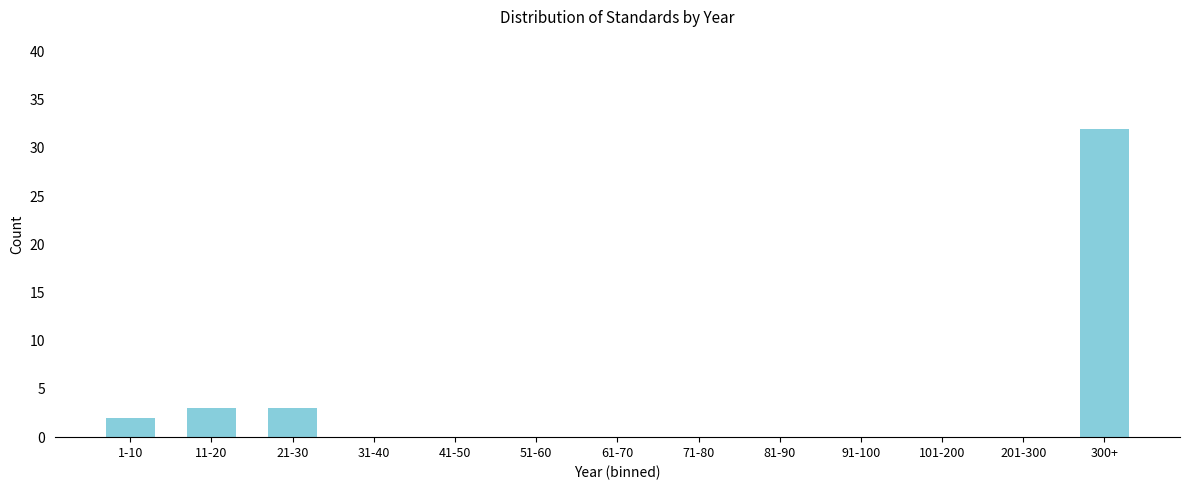

Reading left to right, list all the values displayed in this chart.

1-10=2	11-20=3	21-30=3	31-40=0	41-50=0	51-60=0	61-70=0	71-80=0	81-90=0	91-100=0	101-200=0	201-300=0	300+=32